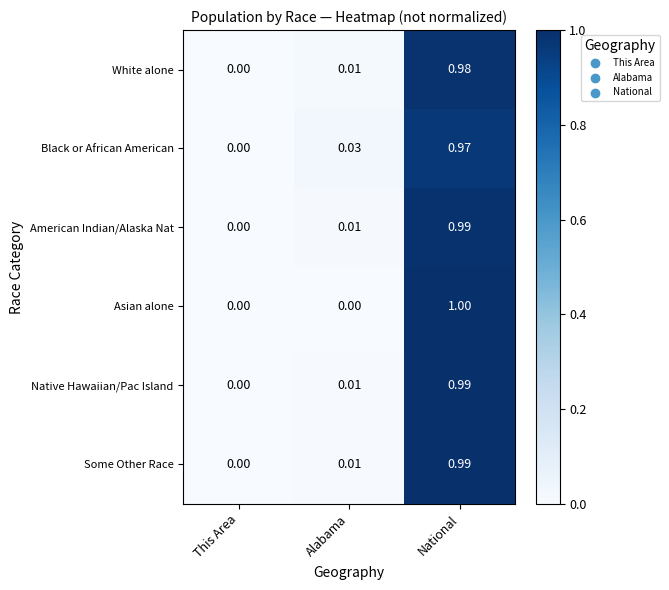

At which label is Some Other Race closest to 0?

This Area